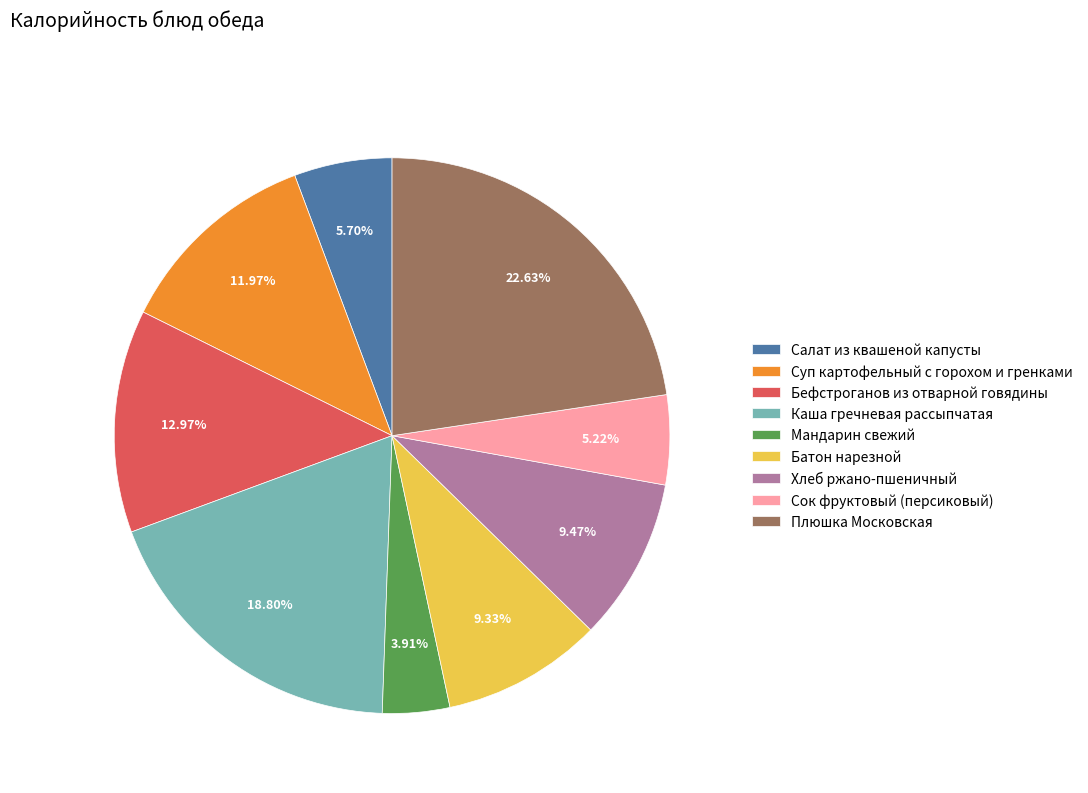

Is there any slice that represents more than half of the pie?

No